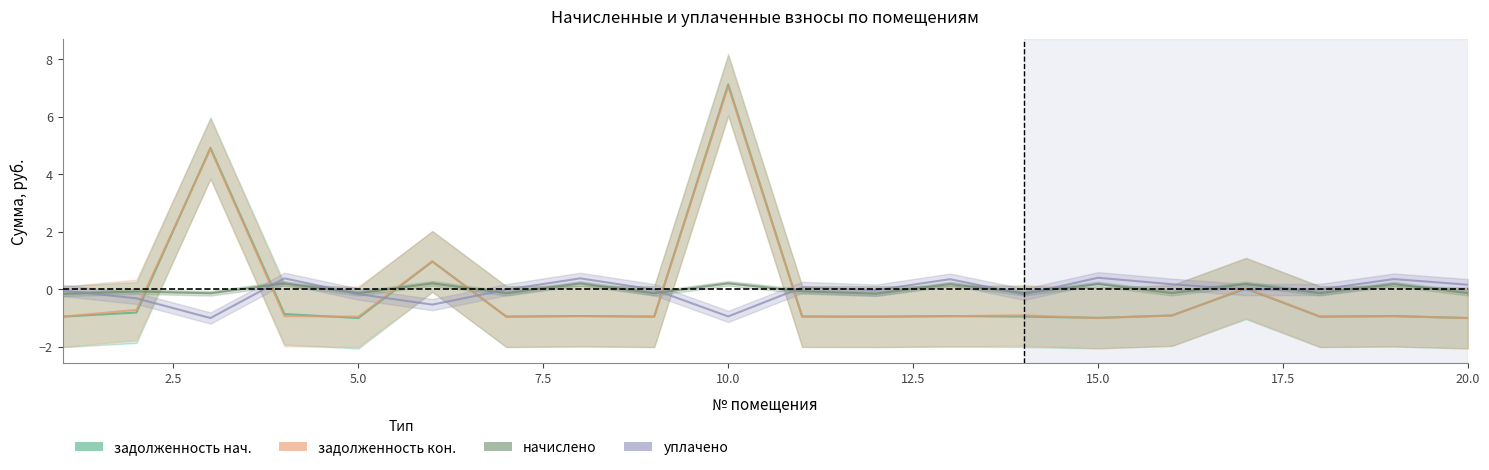

True or false: уплачено (col_4) and задолженность (col_6) intersect in this chart.

True